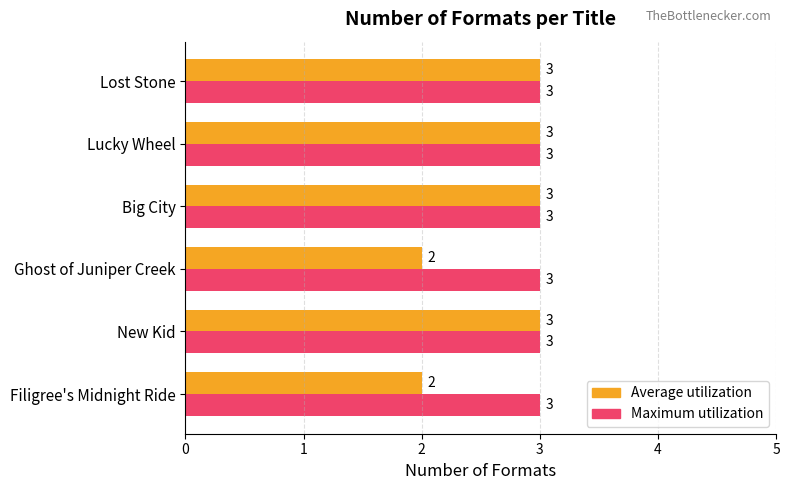

What is the total value across all series at Big City?

6